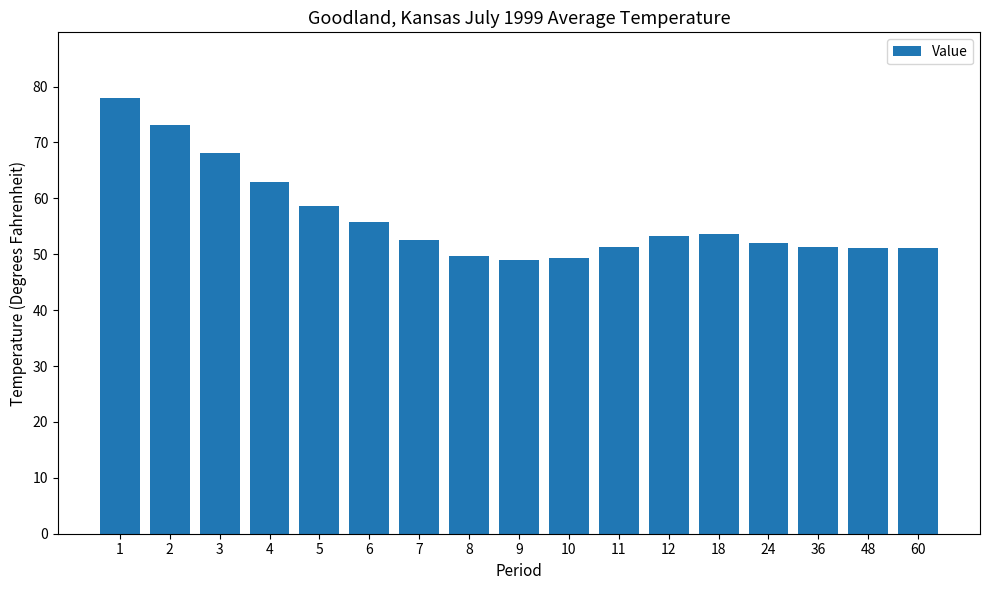

At which category does the chart reach its peak across all series?

1